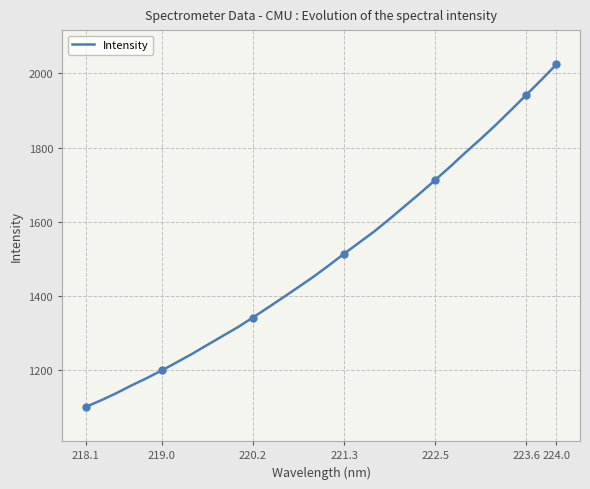

Does the chart have visible grid lines?

Yes